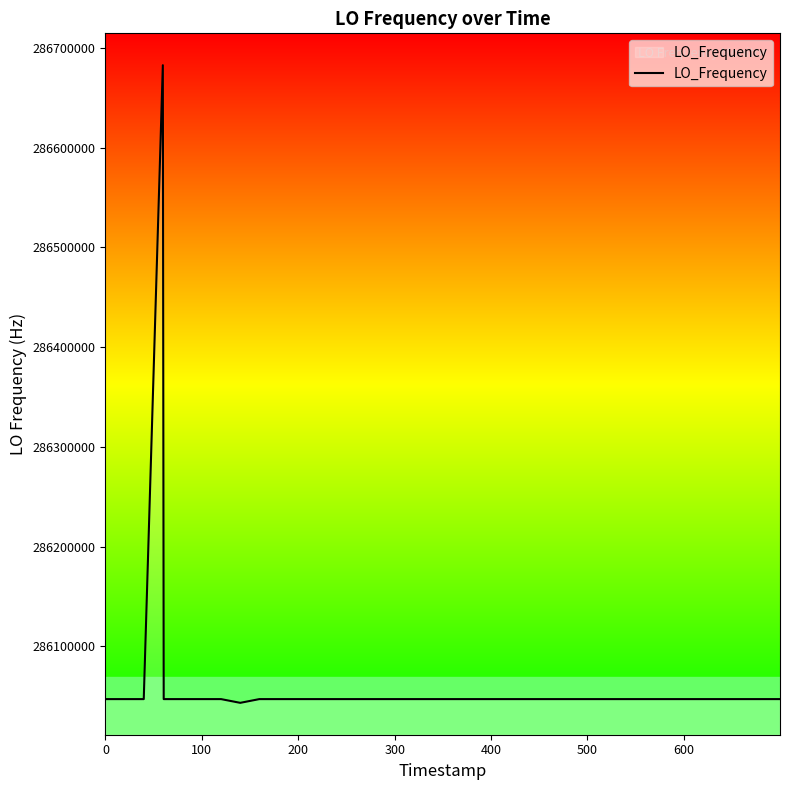

What is the greatest value displayed?

286682706.1